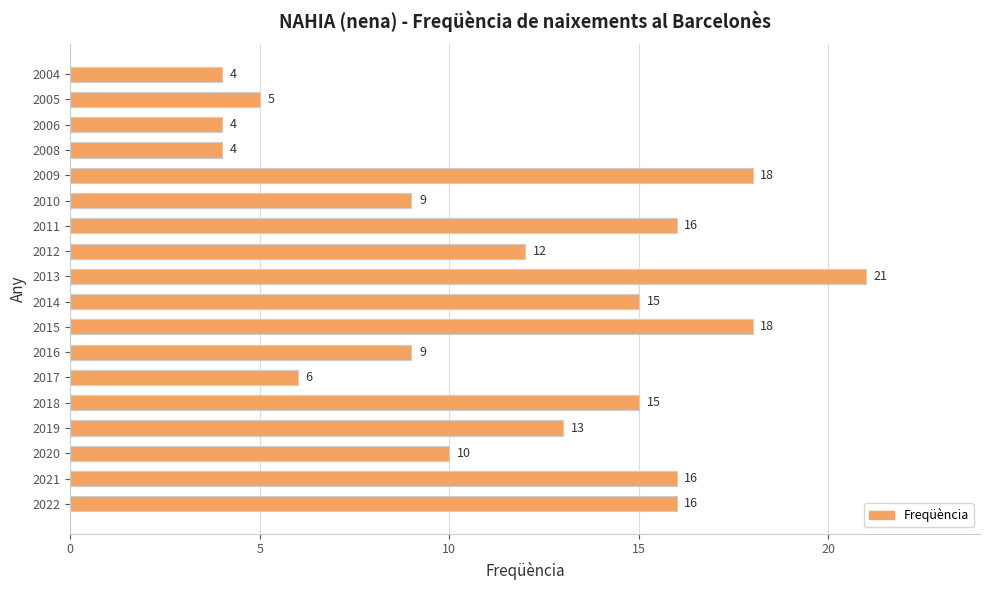

Reading top to bottom, what are all the values shown in this chart?

4	5	4	4	18	9	16	12	21	15	18	9	6	15	13	10	16	16